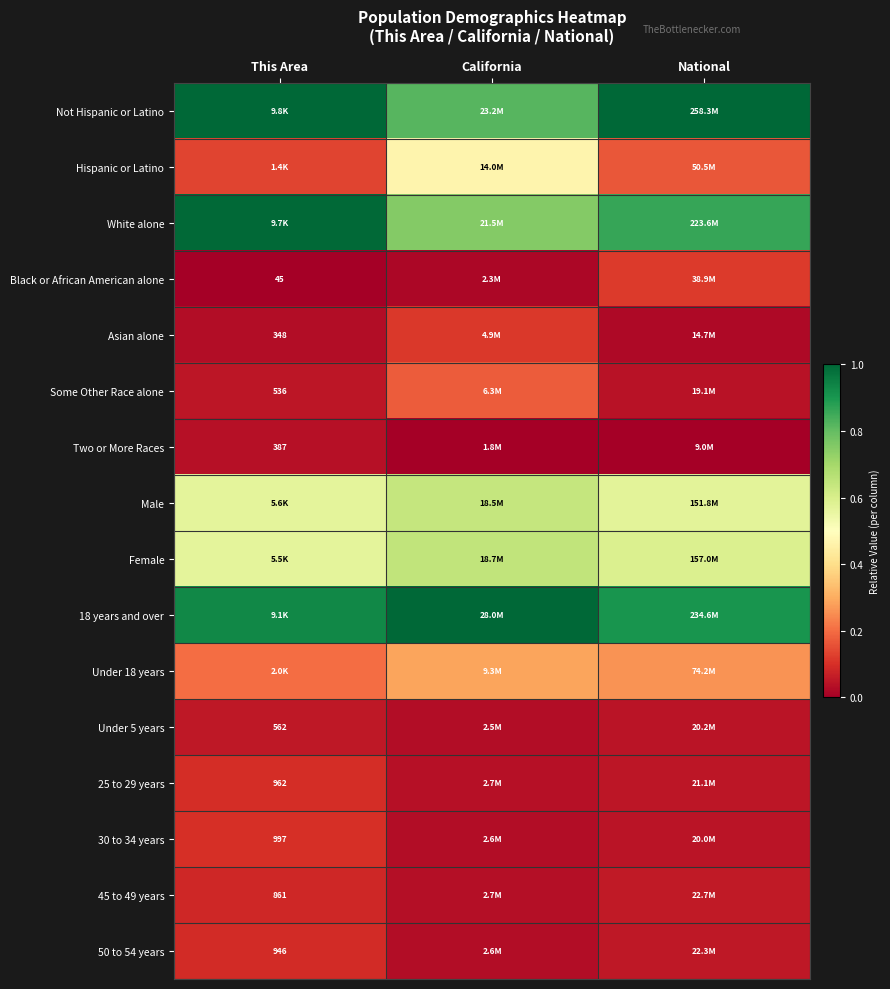

What is the total value across all series at California?

5.1